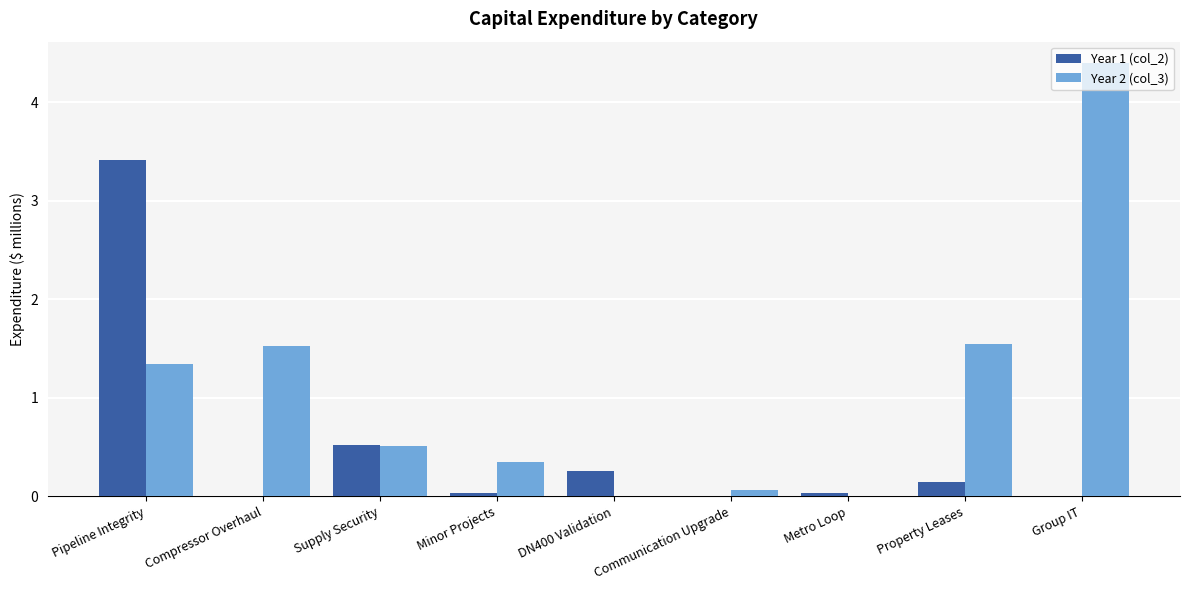

What is the greatest value displayed?

4.4